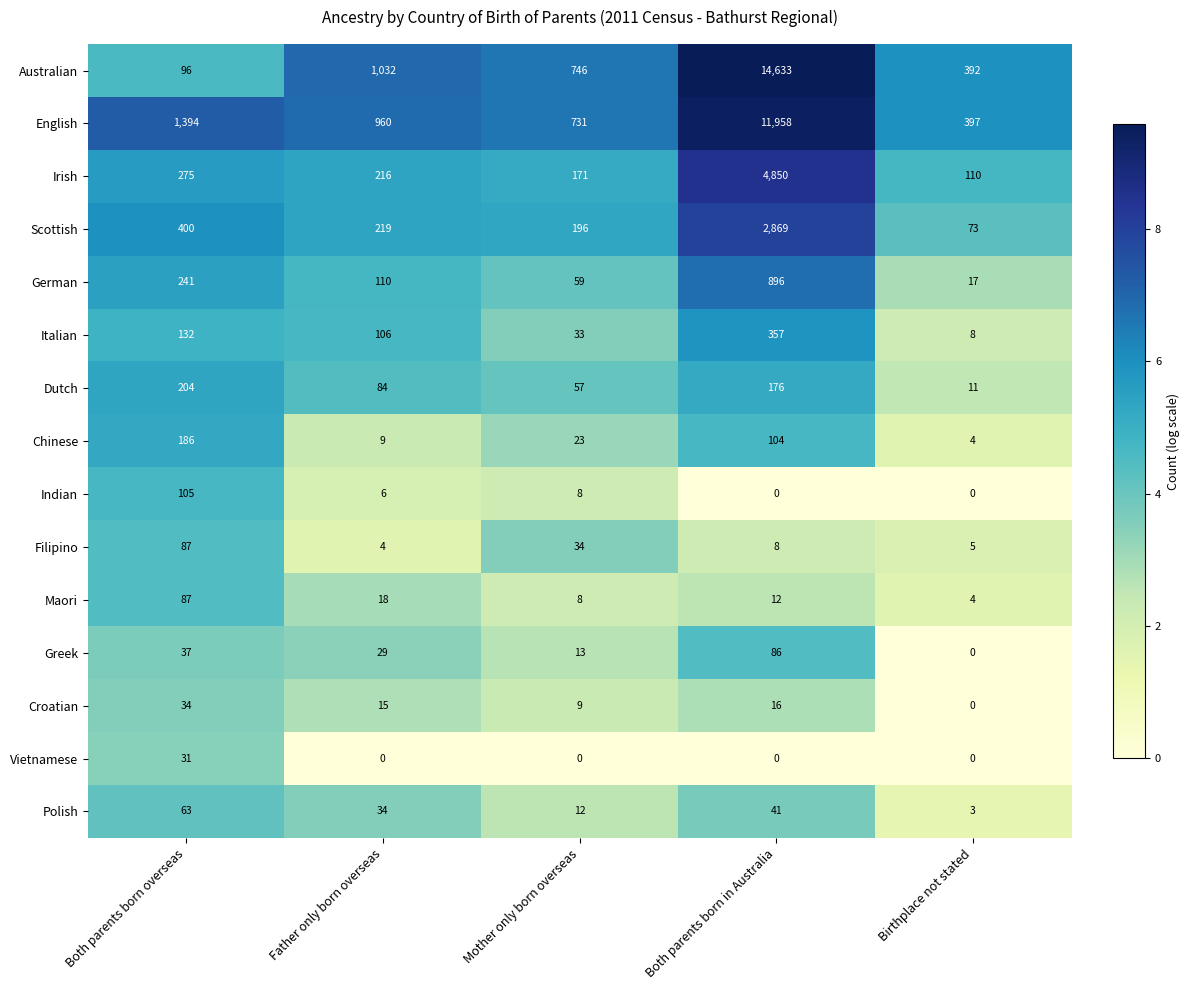

The value of Australian at Both parents born overseas is 96. True or false?

True